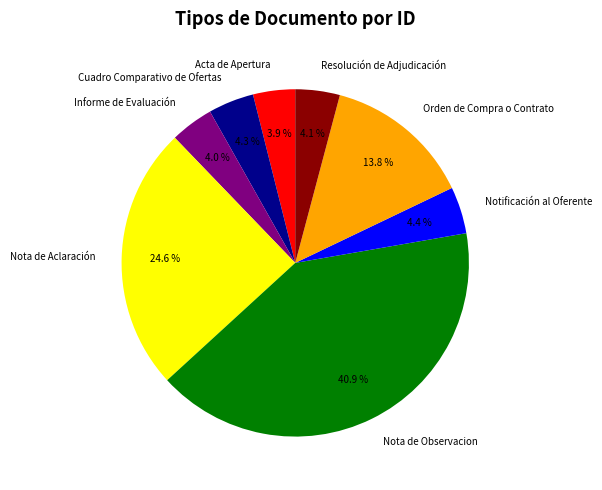

What percentage is the Resolución de Adjudicación slice, to the nearest percent?

4%